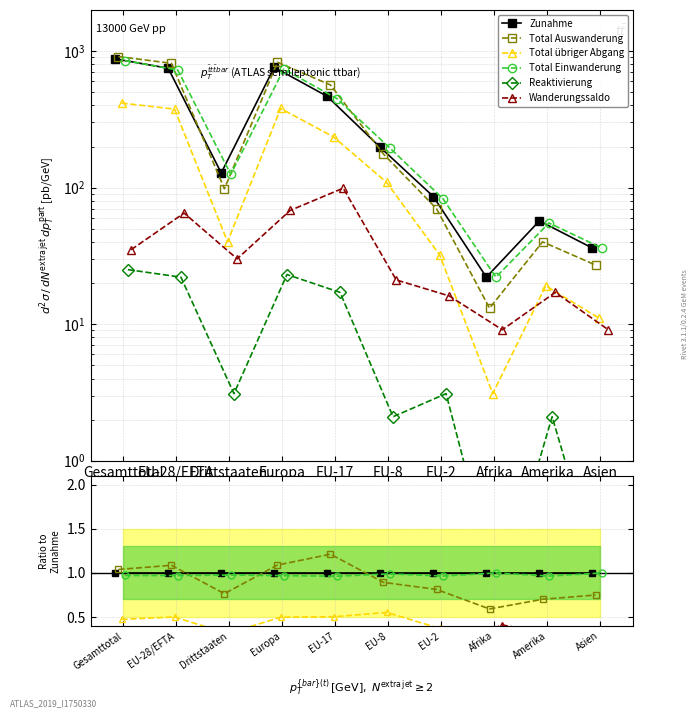

True or false: Reaktivierung and Zunahme cross at least once.

False